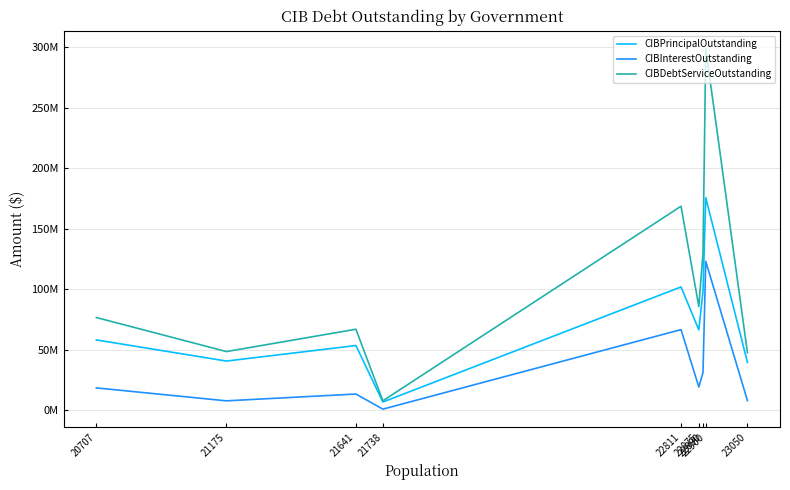

What are all the series names shown in the legend?

CIBPrincipalOutstanding, CIBInterestOutstanding, CIBDebtServiceOutstanding